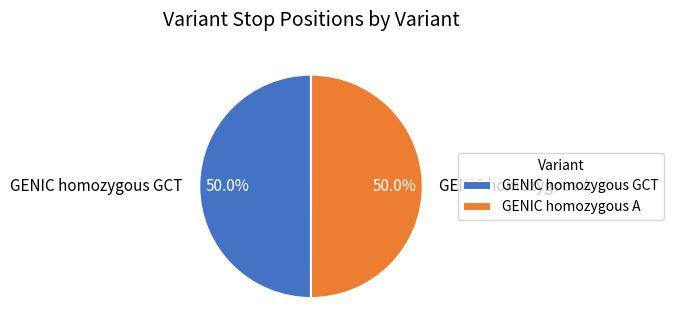

How many slices are in this pie chart?

2